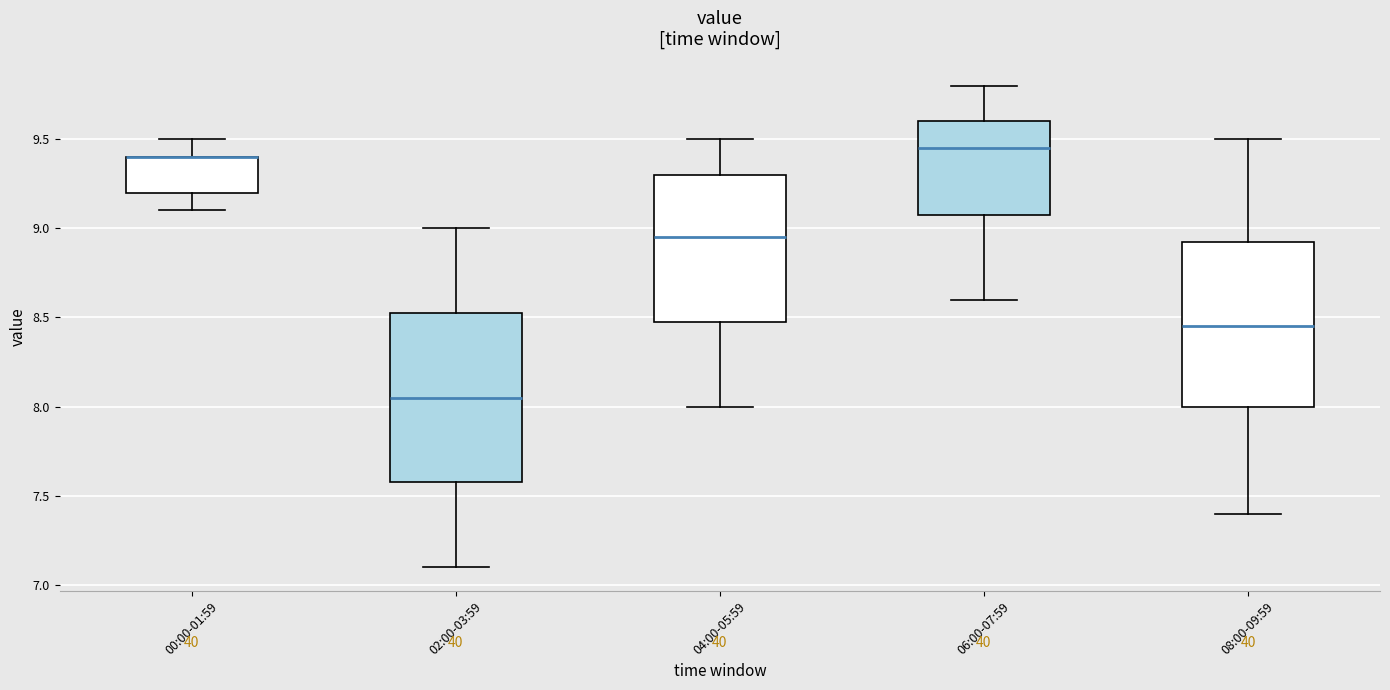

Reading left to right, read every box against the y-axis: the position of its median line, the range the box covers, and the ends of its whiskers. The values are not printed on the chart, so give them approximately, as read against the axis.

00:00-01:59: median 9.40 (drawn on the box's upper edge), box 9.20 to 9.40, whiskers 9.10 to 9.50
02:00-03:59: median 8.05, box 7.60 to 8.55, whiskers 7.10 to 9.00
04:00-05:59: median 8.95, box 8.50 to 9.30, whiskers 8.00 to 9.50
06:00-07:59: median 9.45, box 9.10 to 9.60, whiskers 8.60 to 9.80
08:00-09:59: median 8.45, box 8.00 to 8.95, whiskers 7.40 to 9.50